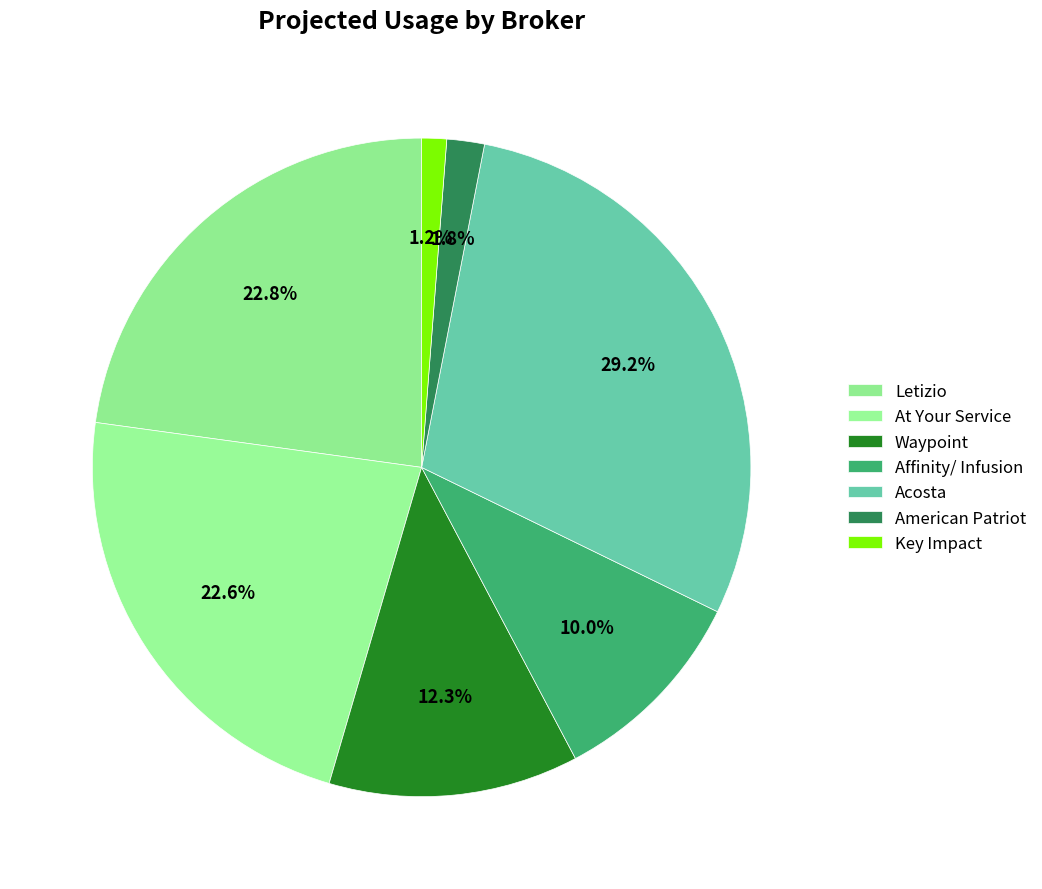

How many slices are in this pie chart?

7